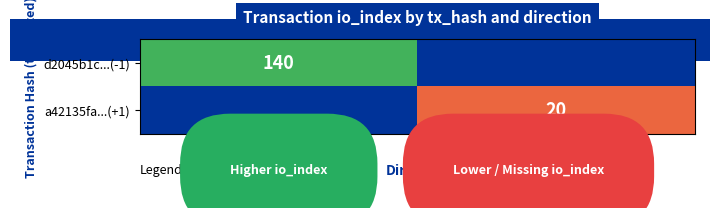

The d2045b1c...(-1) series shows 209 at -1. True or false?

False